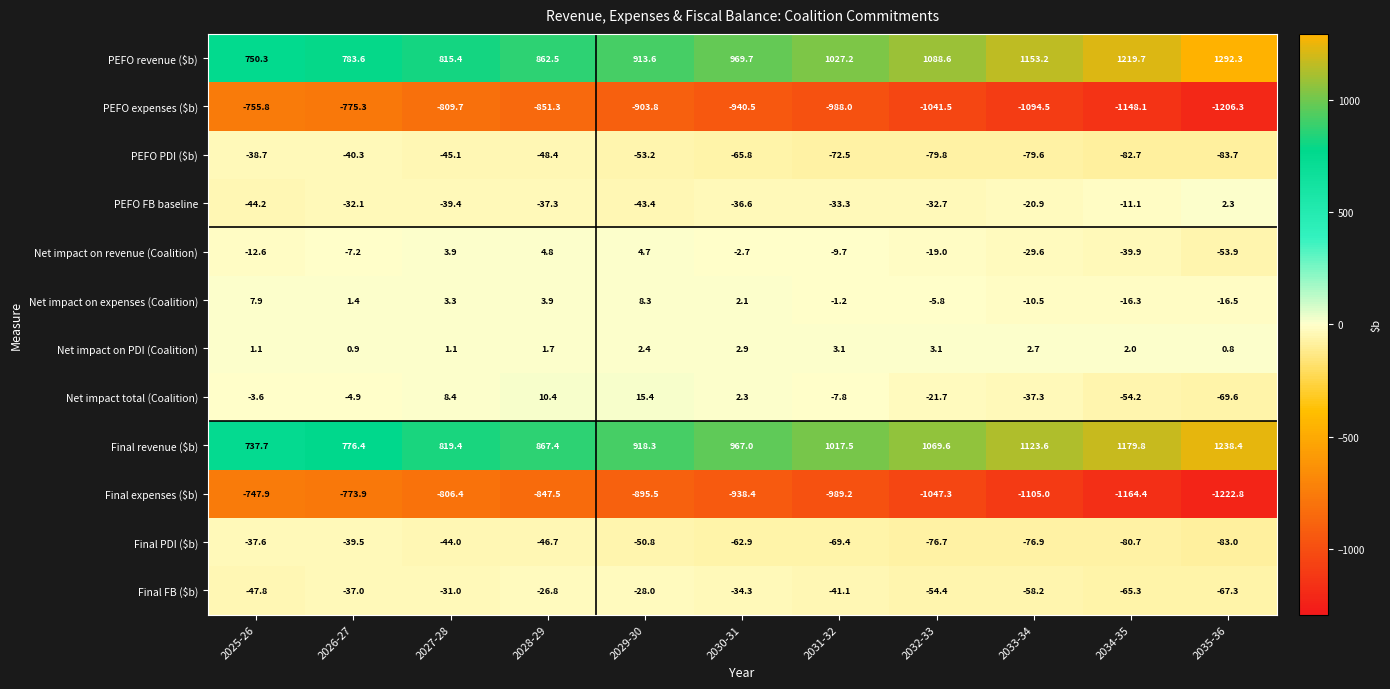

What is the maximum value shown in the chart?

1292.3